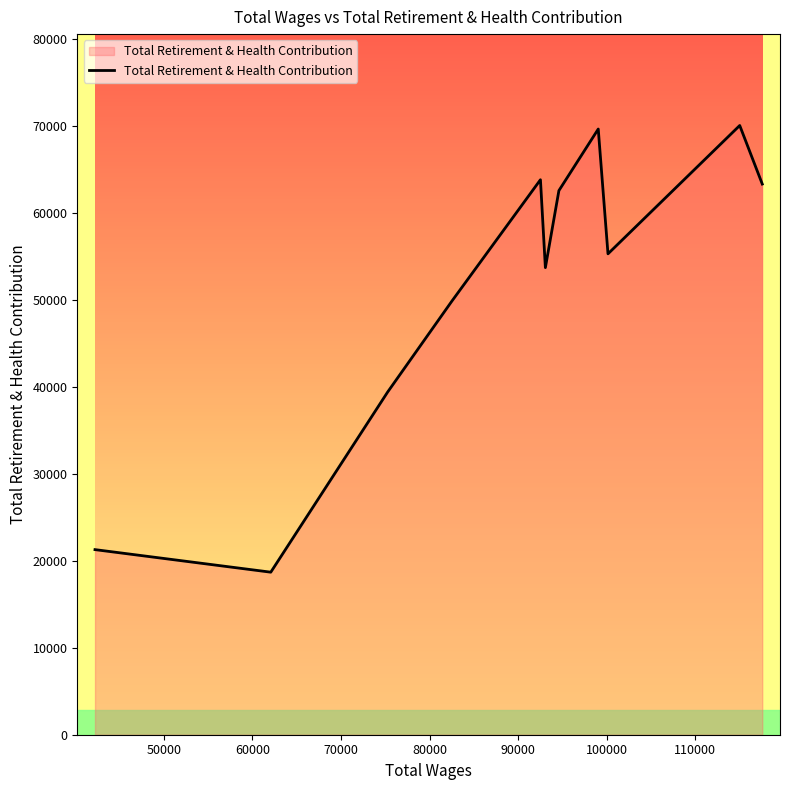

What is the difference between the maximum and minimum values?

51398